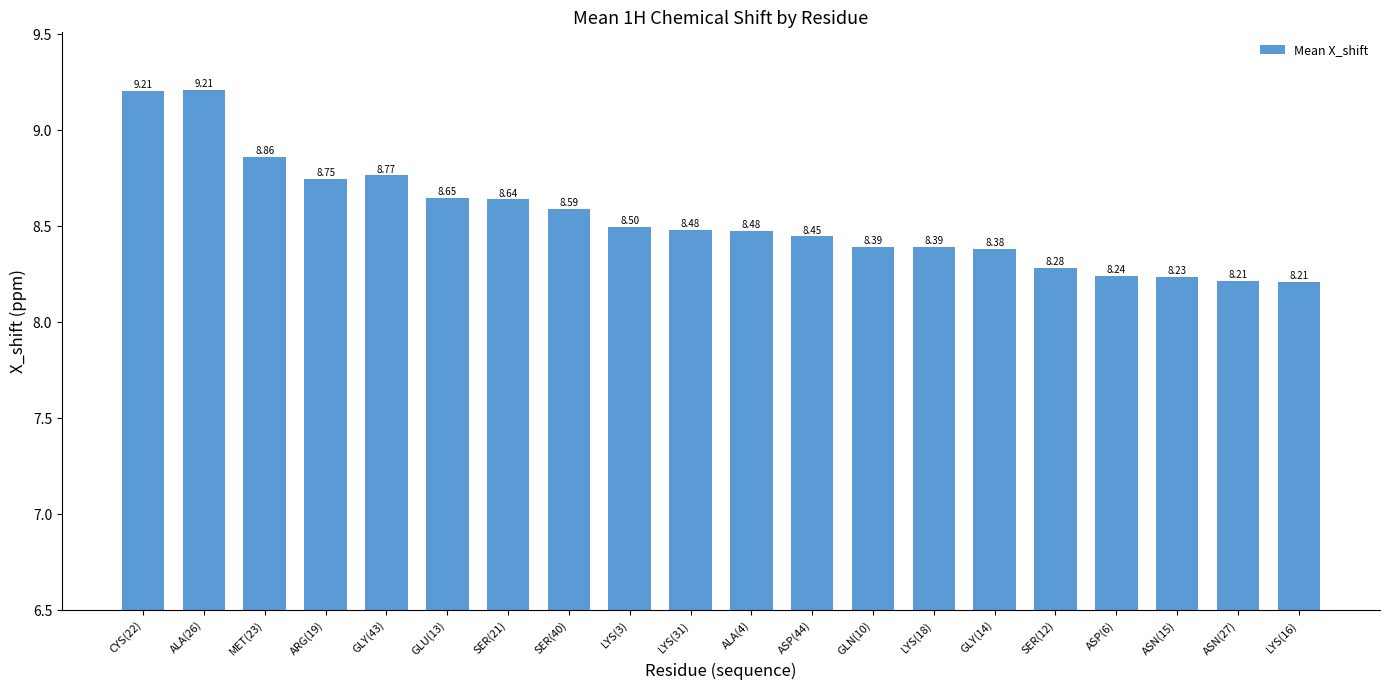

What is the difference between the maximum and minimum values?

1.0